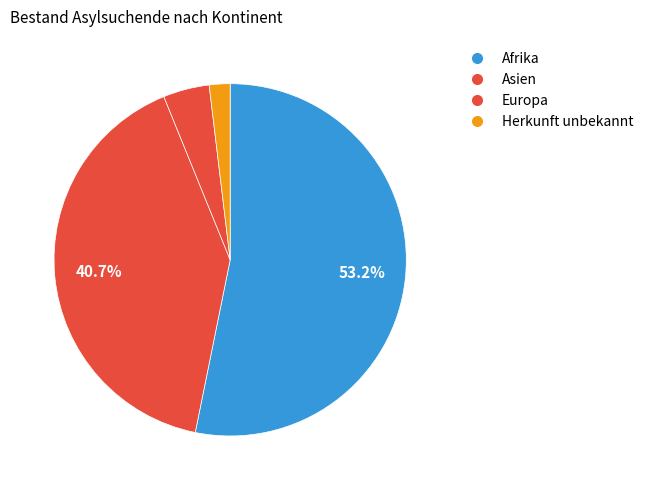

How many slices are in this pie chart?

4